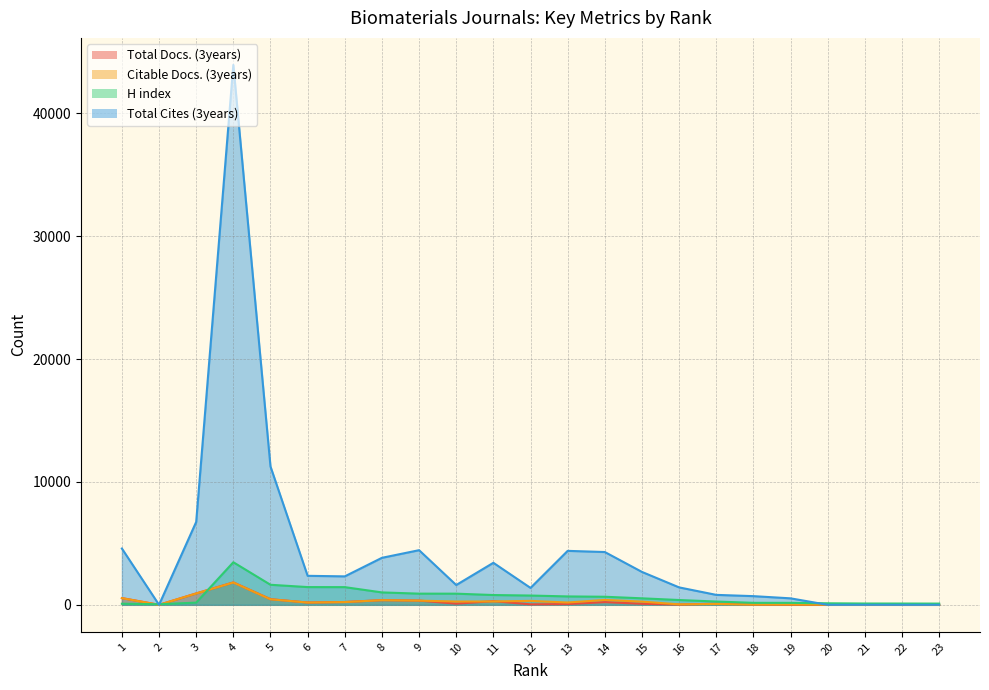

True or false: Citable Docs. (3years) has more than 0 interior local peaks.

True